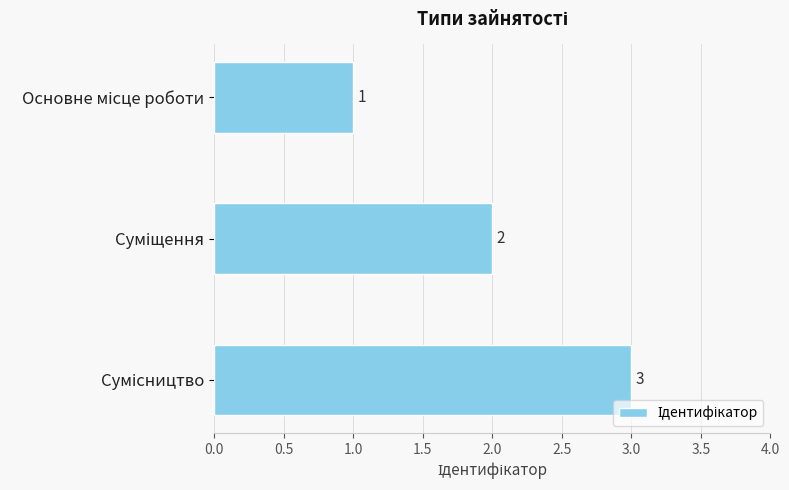

Count the values in the range 1 to 3.

3